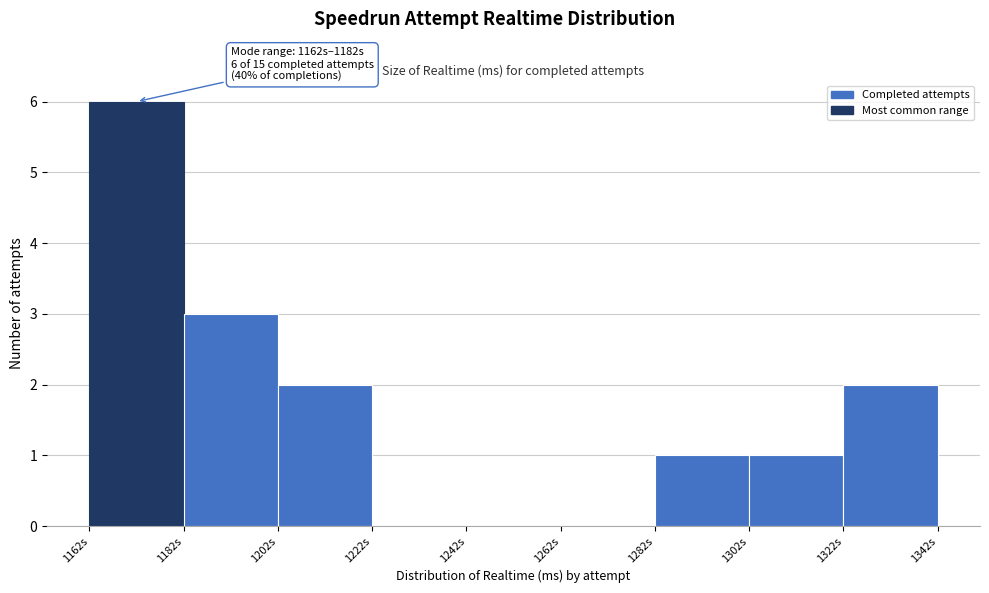

Over which range of the x-axis is the bar tallest?

1162 to 1182